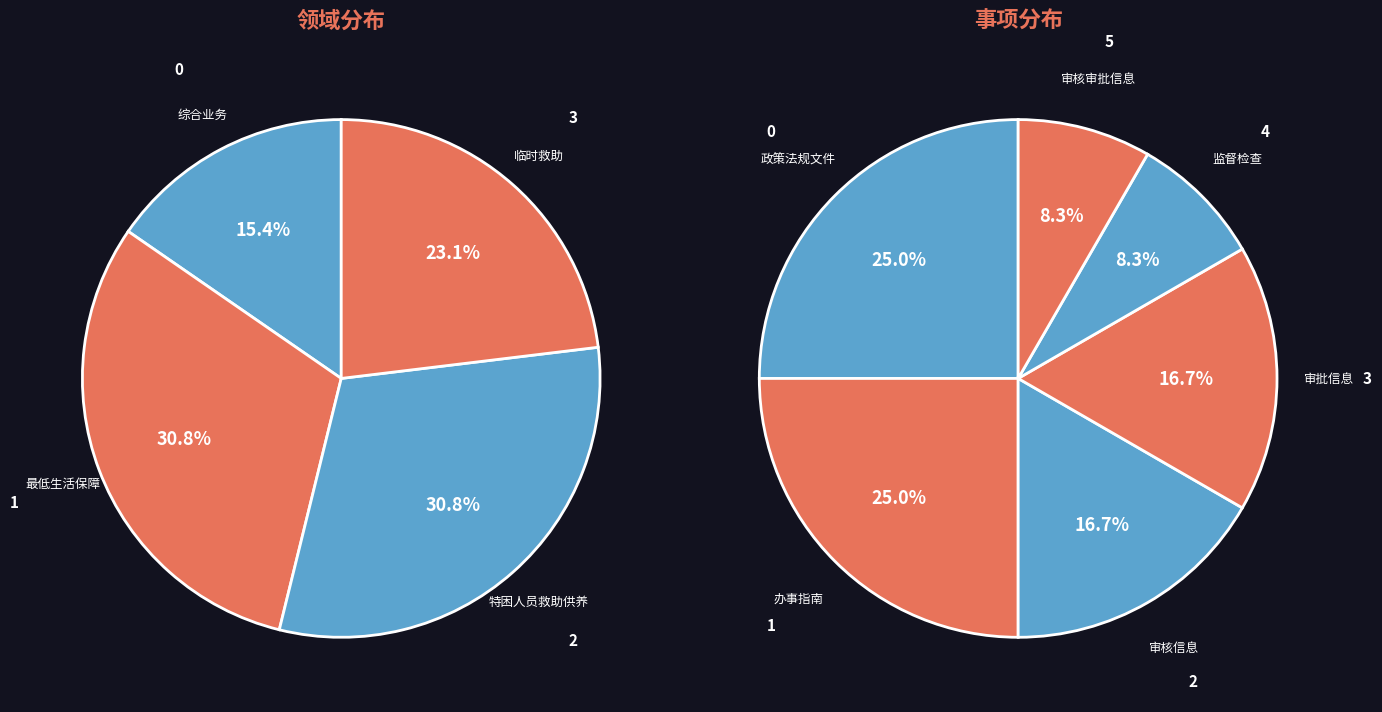

Combined, do 临时救助 and 特困人员救助供养 account for over 50%?

Yes